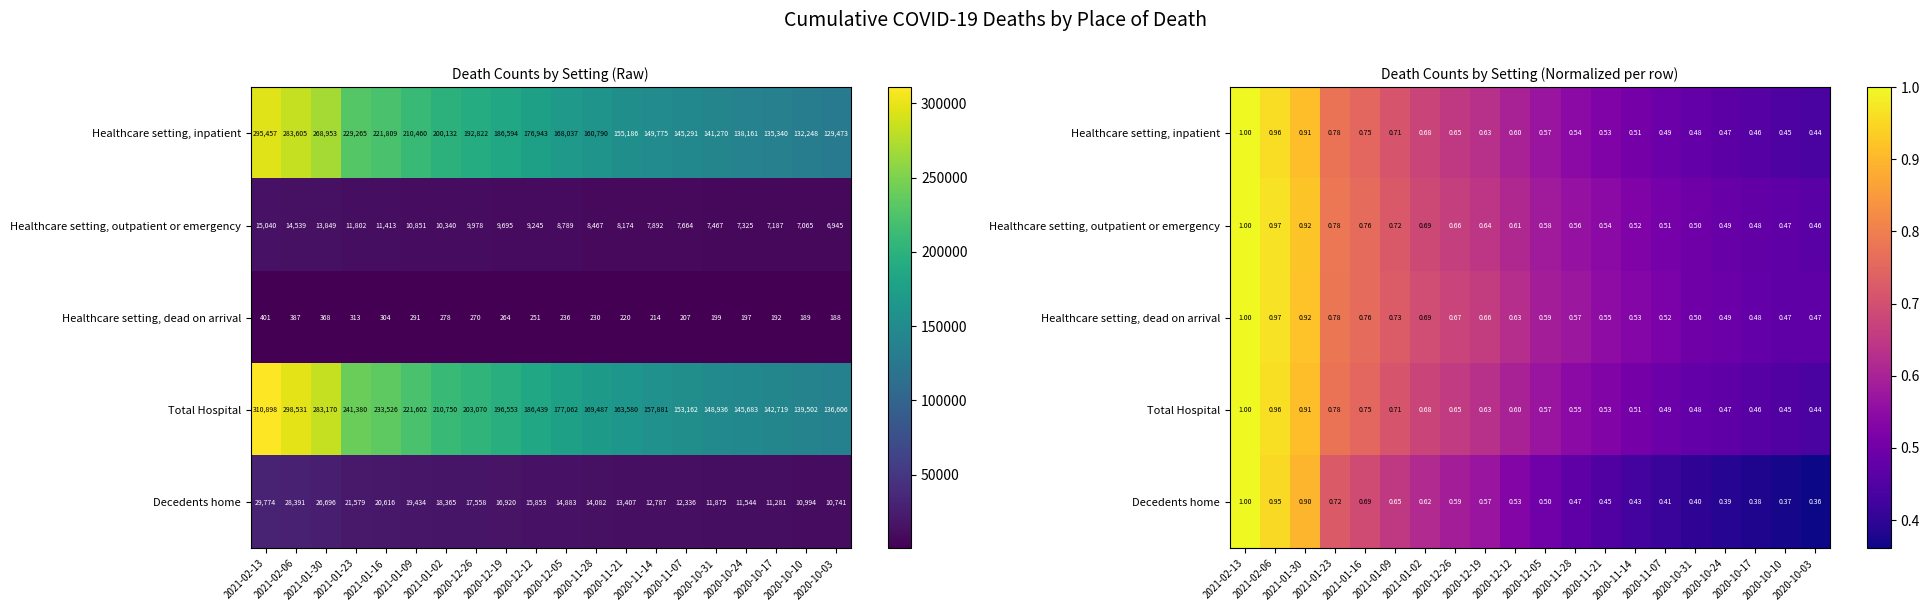

At which label is Healthcare setting, inpatient closest to 0?

2020-10-03